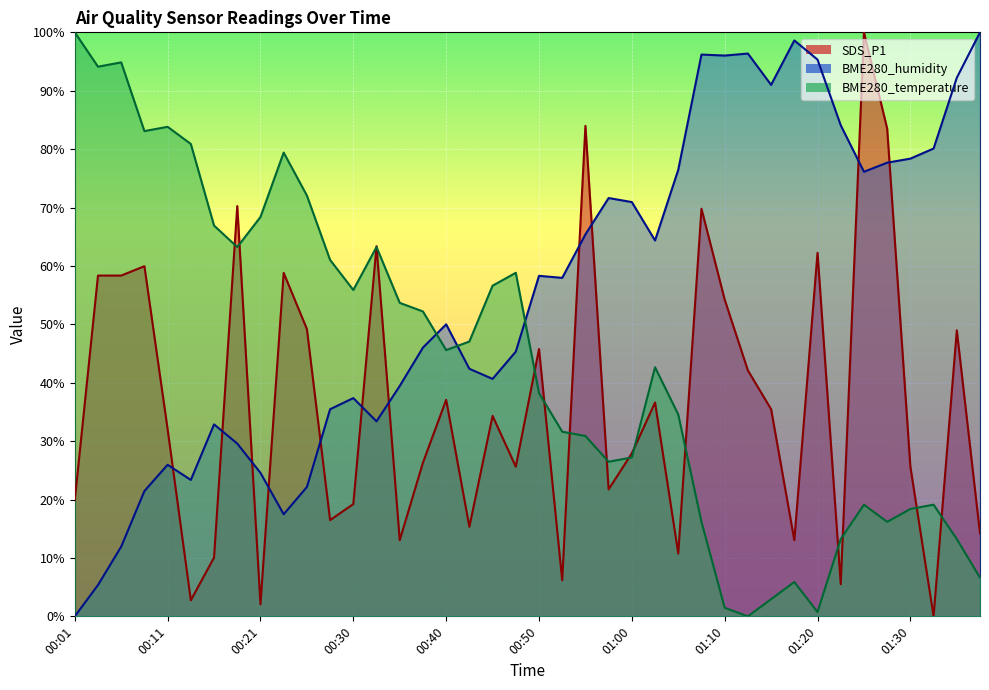

The BME280_humidity series shows 40.7 at 00:45. True or false?

True